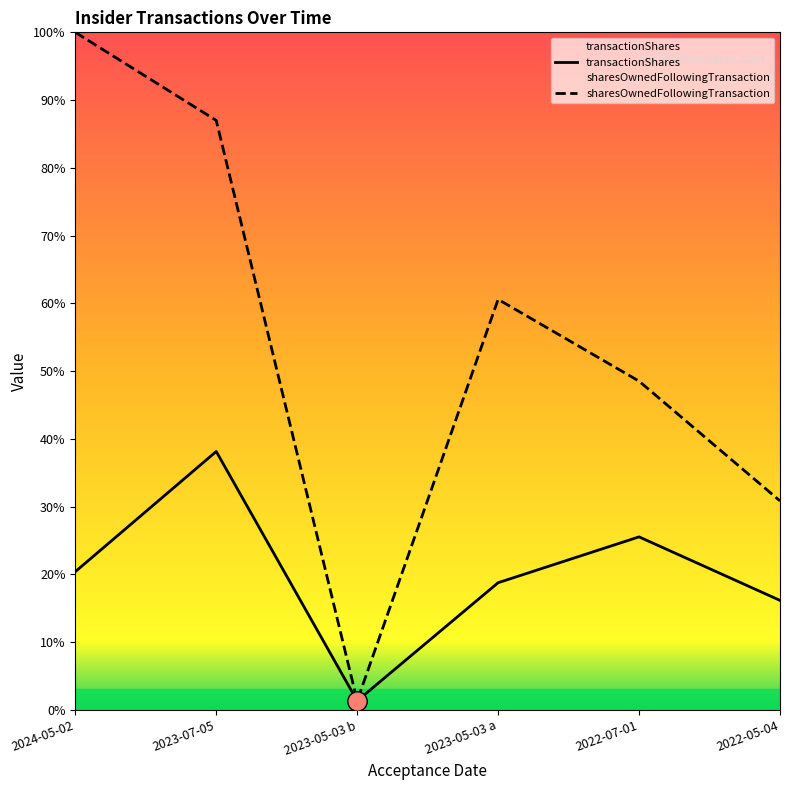

Between 2023-05-03 a and 2022-07-01, which series saw the biggest shift?

sharesOwnedFollowingTransaction